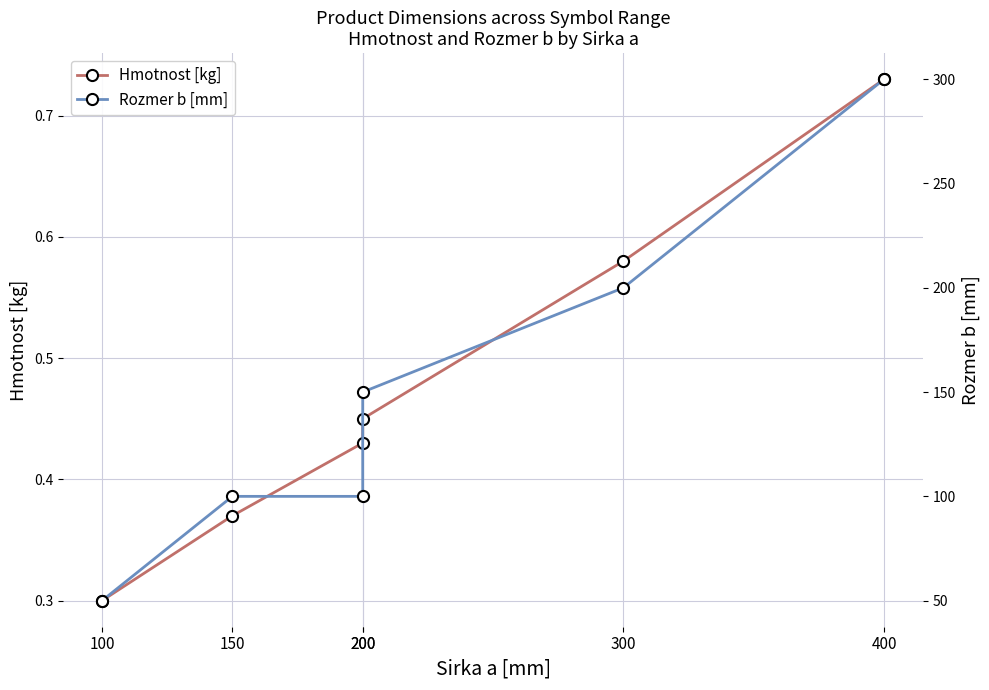

What is the spread (max minus min) of values at 150?

99.6